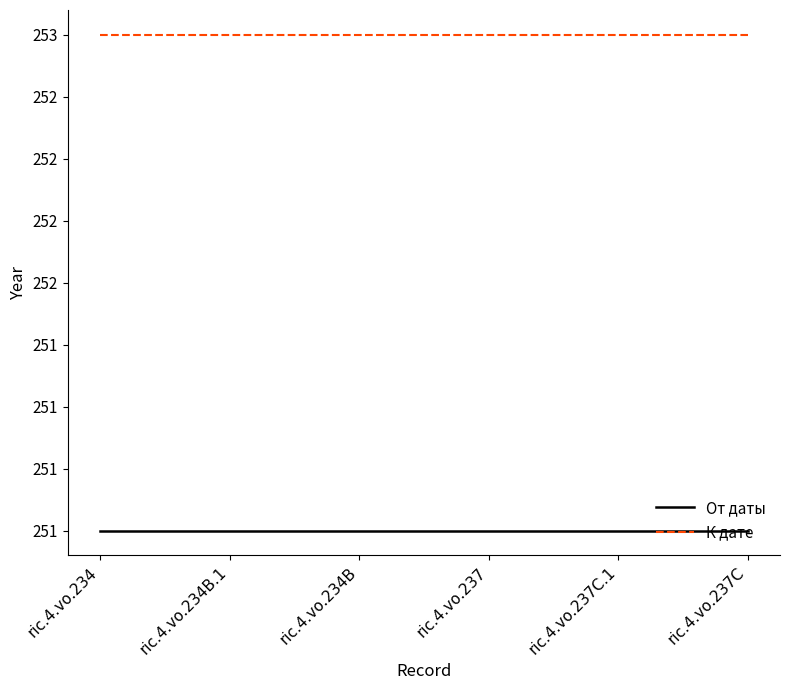

What are all the series names shown in the legend?

От даты, К дате